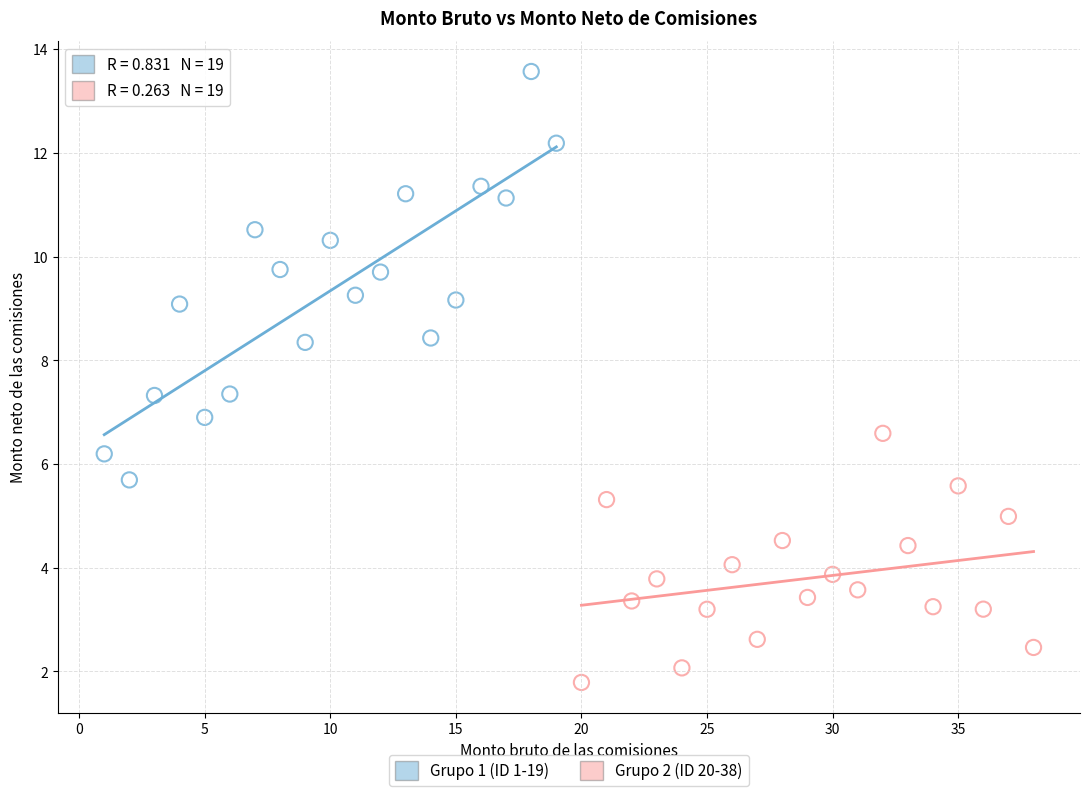

Which series has the largest Y range (max minus min)?

Grupo 1 (ID 1-19)